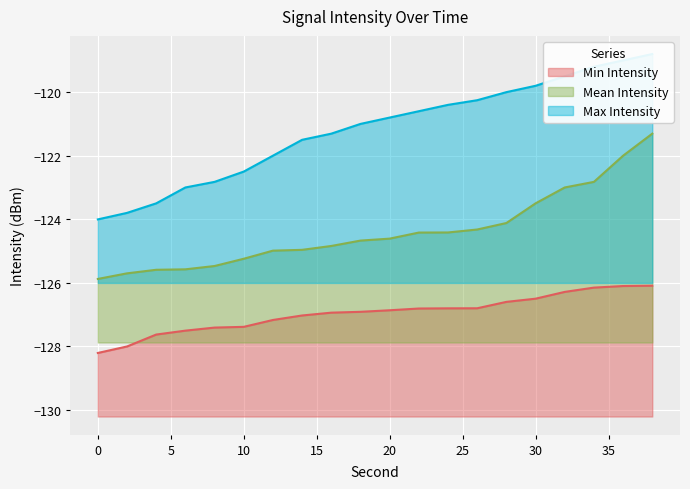

At which label is Mean Intensity closest to -123?

32